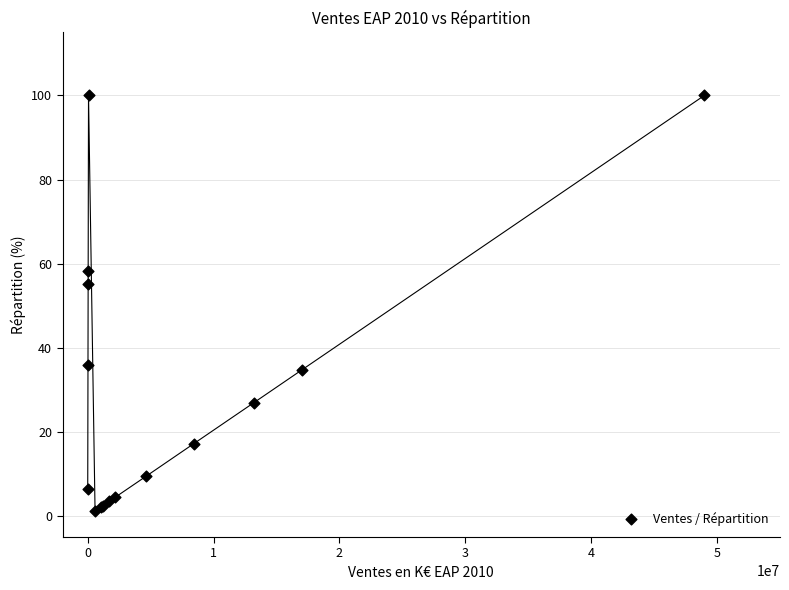

What Y value in the scatter plot is closest to 50?

55.1